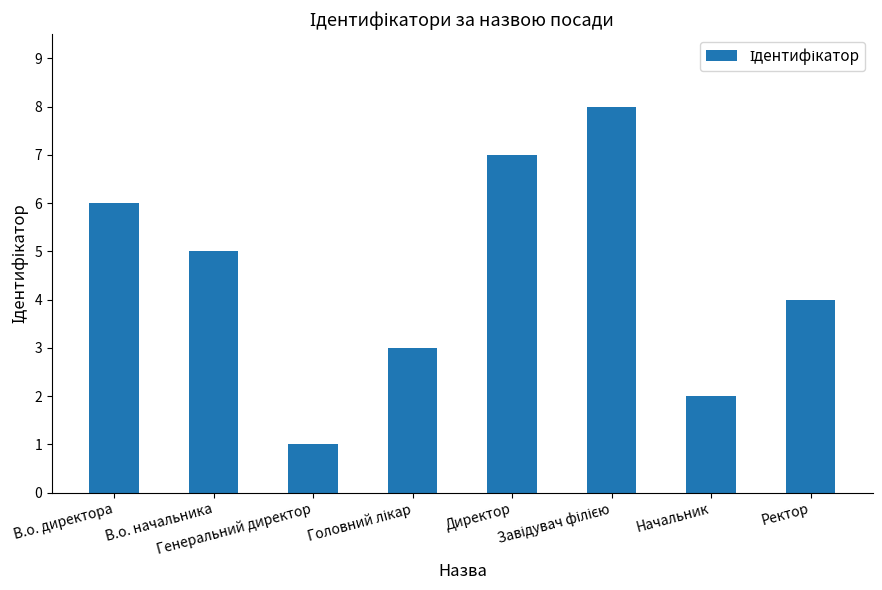

What is the sum of all values?

36